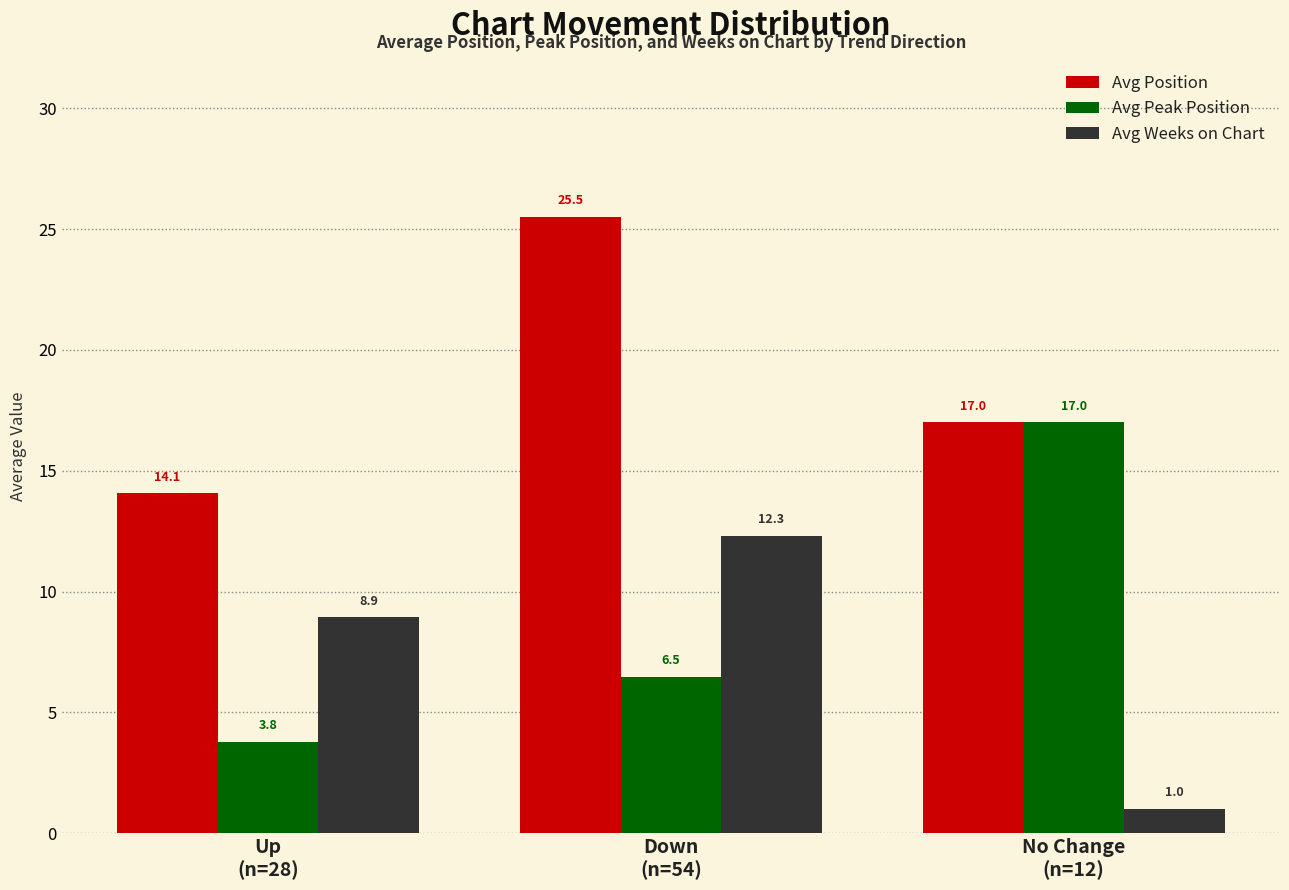

True or false: Avg Position has a value of 15.4 at Down
(n=54).

False